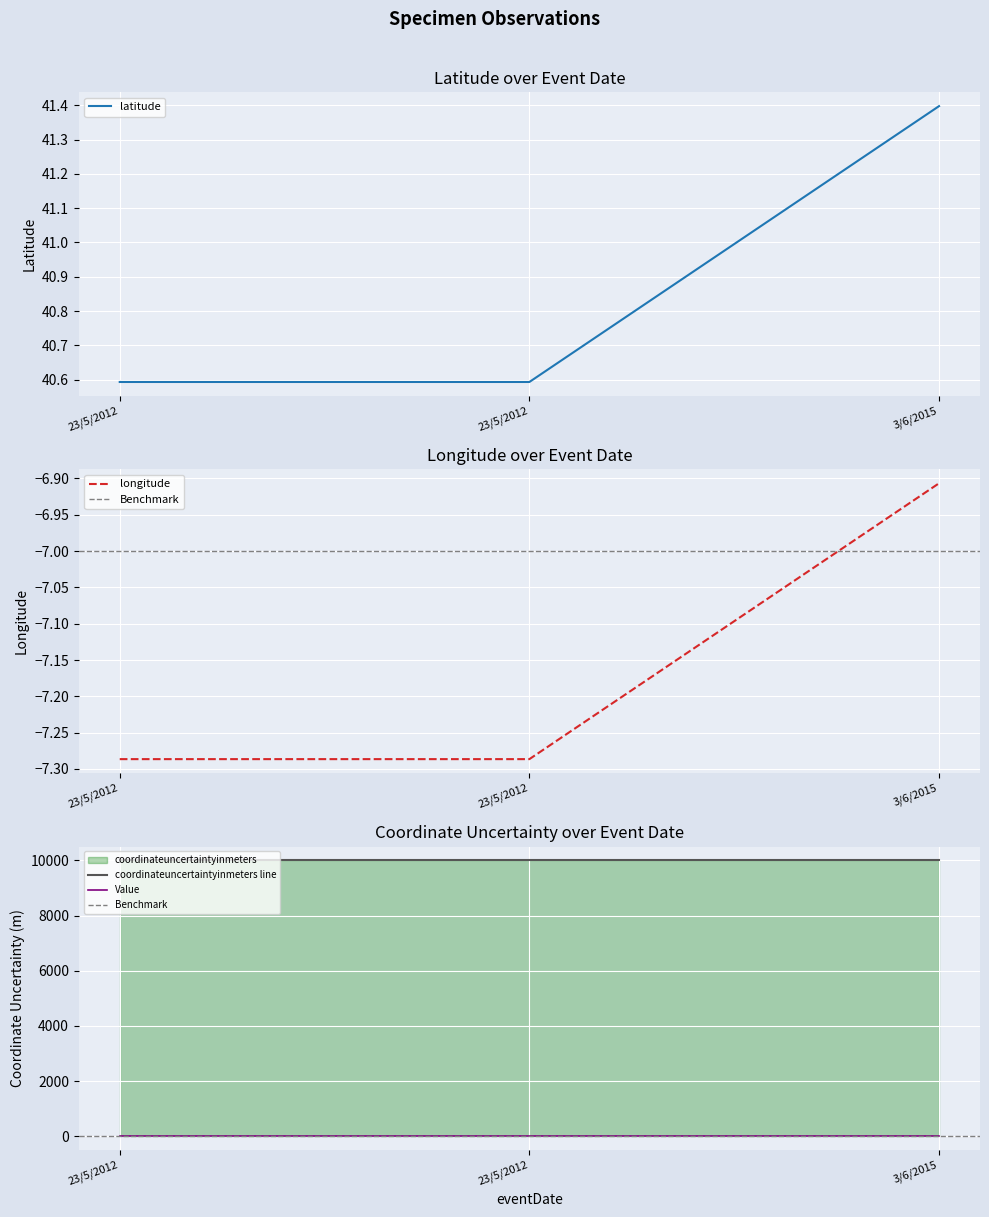

What is the total value across all series at 23/5/2012?

33.3